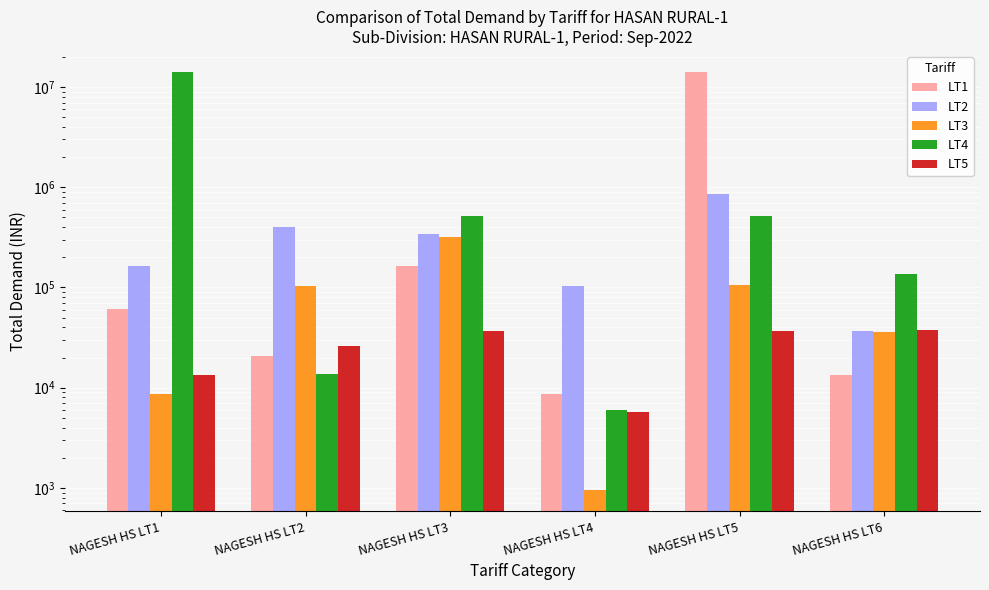

What are all the series names shown in the legend?

LT1, LT2, LT3, LT4, LT5